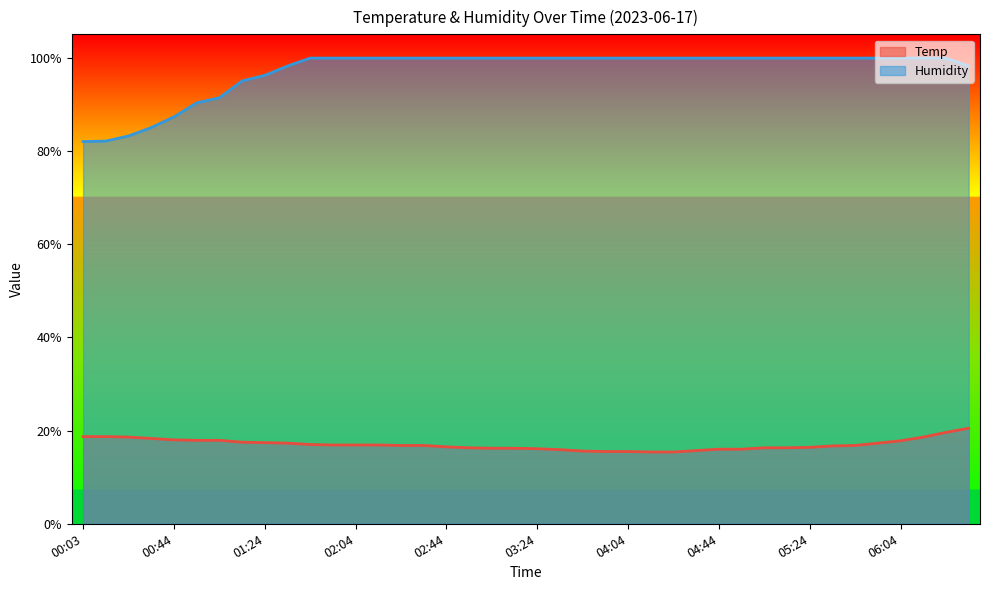

Reading left to right, what are all the values shown in this chart?

Temp: 00:03=18.7	00:14=18.7	00:24=18.6	00:34=18.3	00:44=18.0	00:54=17.9	01:04=17.9	01:14=17.5	01:24=17.4	01:34=17.3	01:44=17.0	01:54=16.9	02:04=16.9	02:14=16.9	02:24=16.8	02:34=16.8	02:44=16.5	02:54=16.3	03:04=16.2	03:14=16.2	03:24=16.1	03:34=15.9	03:44=15.6	03:54=15.5	04:04=15.5	04:14=15.4	04:24=15.4	04:34=15.7	04:44=16.0	04:54=16.0	05:04=16.3	05:14=16.3	05:24=16.4	05:34=16.7	05:44=16.8	05:54=17.3	06:04=17.8	06:14=18.6	06:24=19.6	06:34=20.5
Humidity: 00:03=82.0	00:14=82.1	00:24=83.2	00:34=85.0	00:44=87.3	00:54=90.3	01:04=91.4	01:14=95.0	01:24=96.2	01:34=98.2	01:44=99.9	01:54=99.9	02:04=99.9	02:14=99.9	02:24=99.9	02:34=99.9	02:44=99.9	02:54=99.9	03:04=99.9	03:14=99.9	03:24=99.9	03:34=99.9	03:44=99.9	03:54=99.9	04:04=99.9	04:14=99.9	04:24=99.9	04:34=99.9	04:44=99.9	04:54=99.9	05:04=99.9	05:14=99.9	05:24=99.9	05:34=99.9	05:44=99.9	05:54=99.9	06:04=99.9	06:14=99.9	06:24=99.9	06:34=98.2